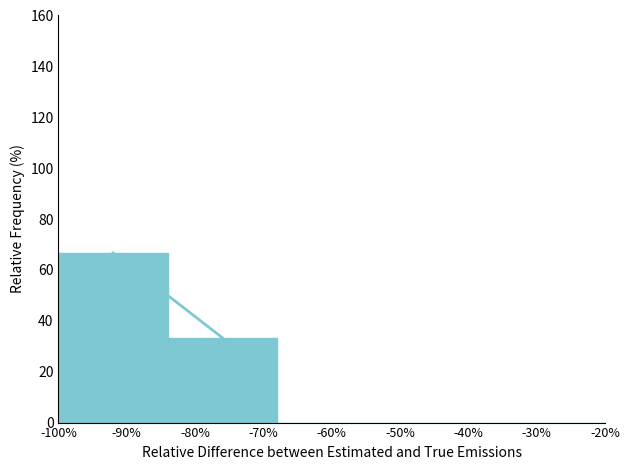

Reading right to left, extract all data points from this chart.

-30%=0.0	-40%=0.0	-60%=0.0	-80%=33.3	-90%=66.7